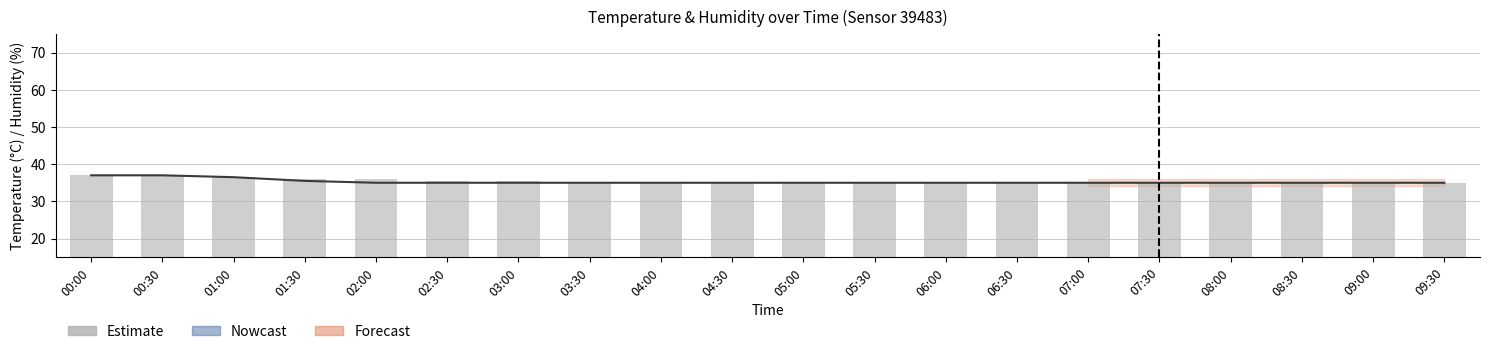

What is the approximate value at 08:00?

35.0